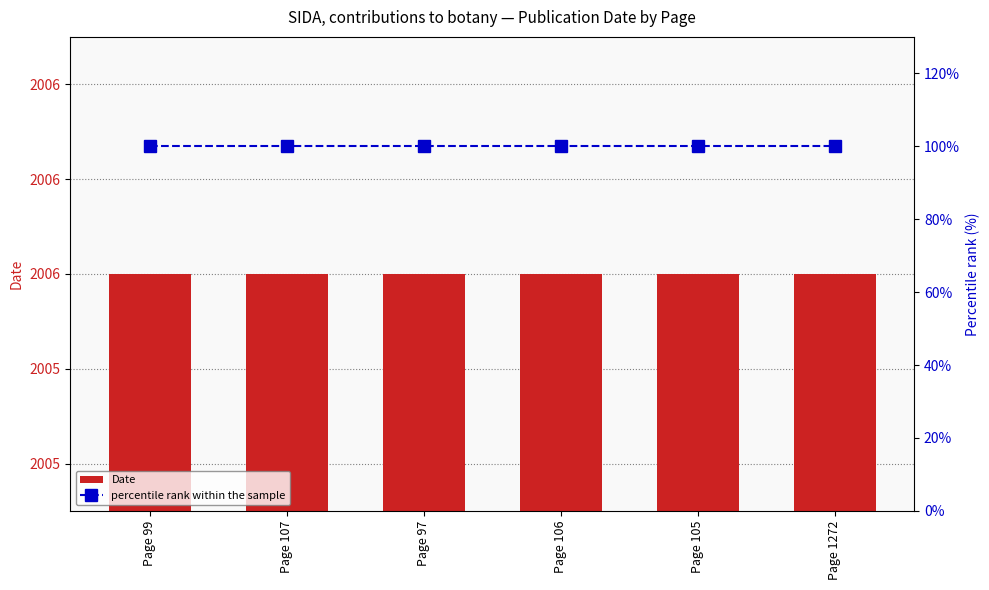

How many groups of bars are there?

6